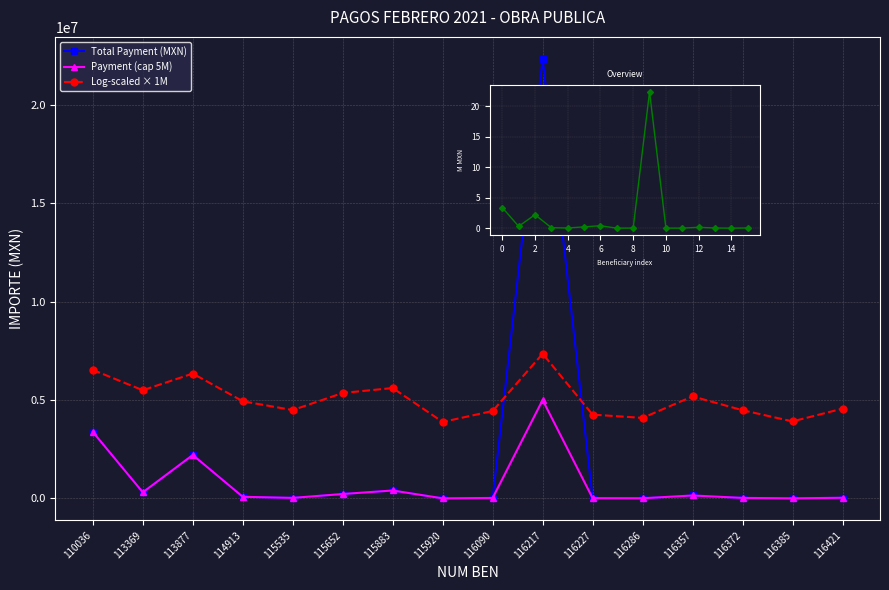

What is the difference between the second highest and minimum values in the Total Payment (MXN) series?

3372494.7